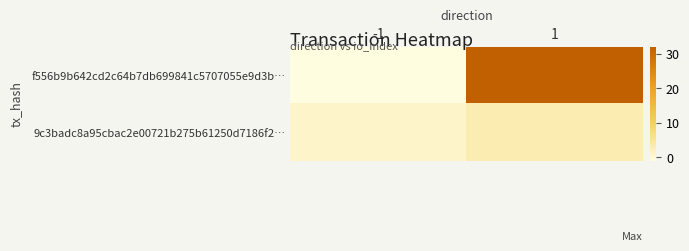

What is the greatest value displayed?

32